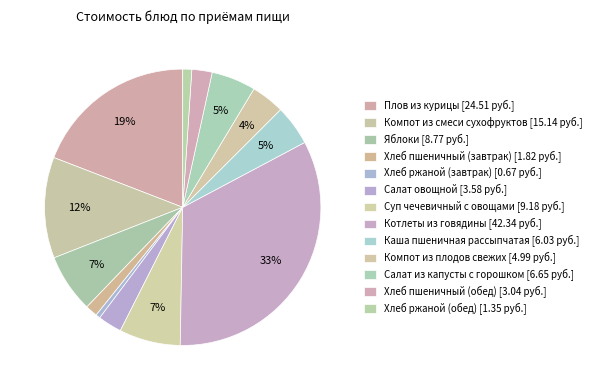

How many slices are in this pie chart?

13